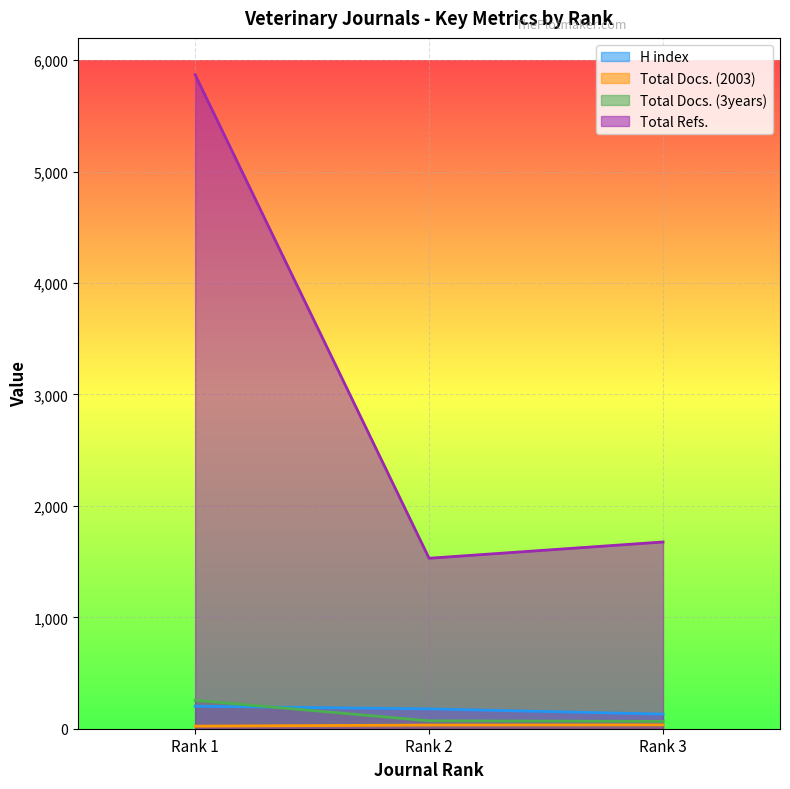

What is the difference between the maximum and second lowest values in the Total Docs. (3years) series?

184